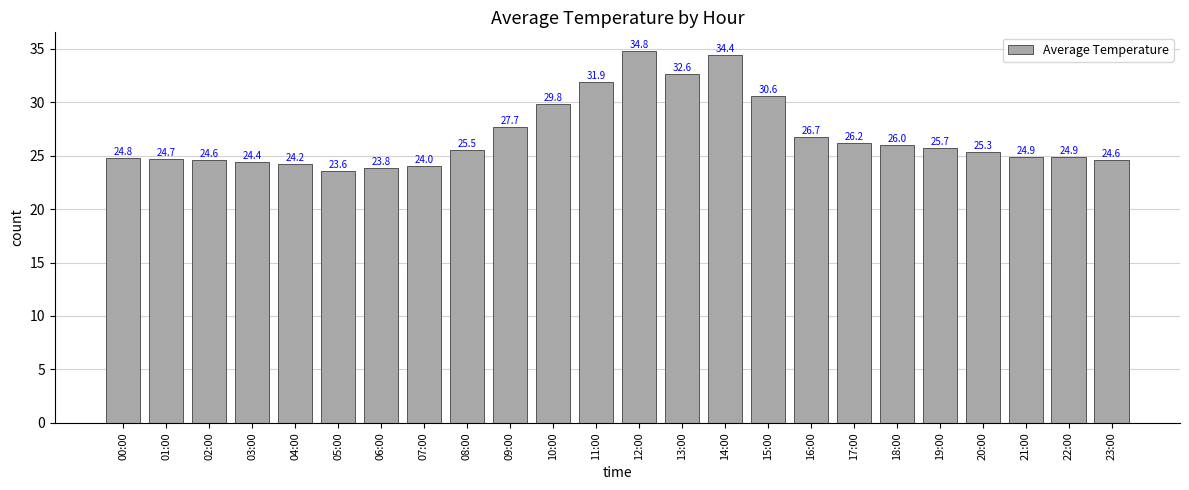

How many bars are there in total?

24